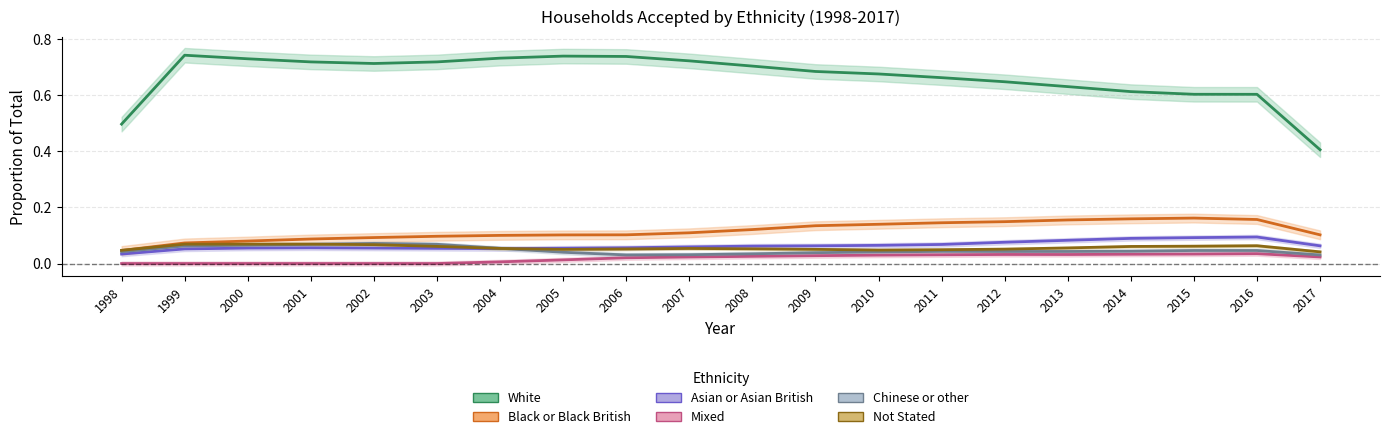

The Black or Black British series shows 0.1 at 2007. True or false?

True